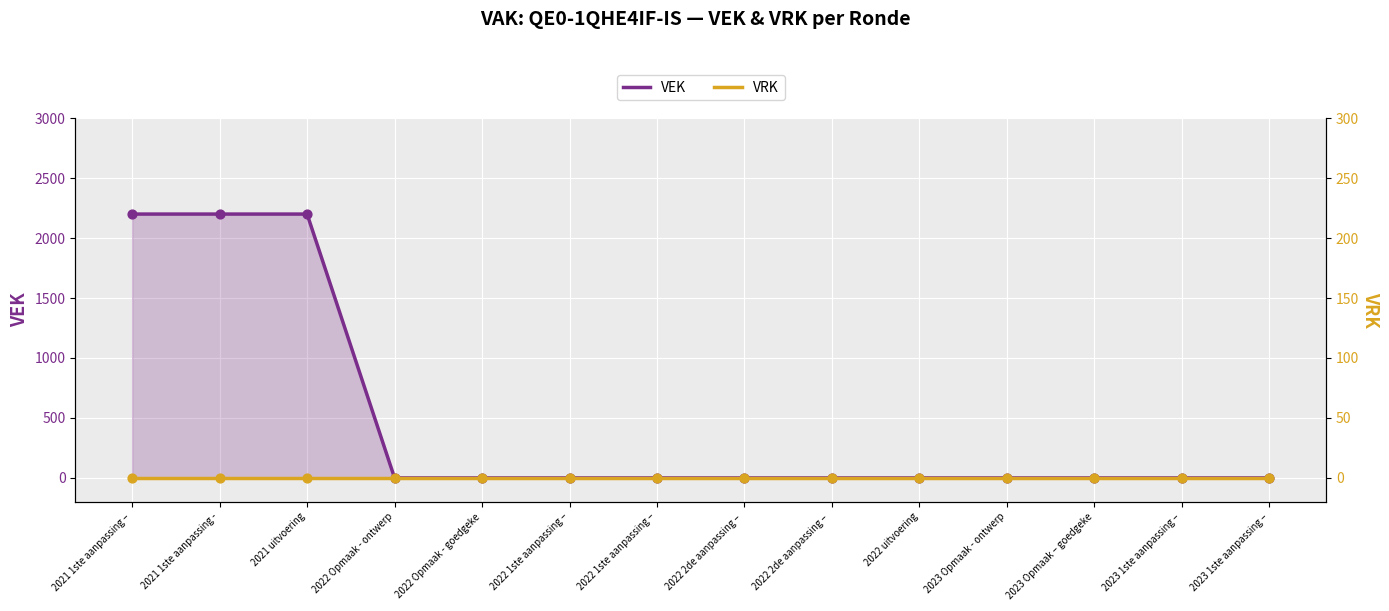

Is the value of VEK at 2022 Opmaak - goedgeke greater than the value of VRK at 2022 2de aanpassing – ?

No